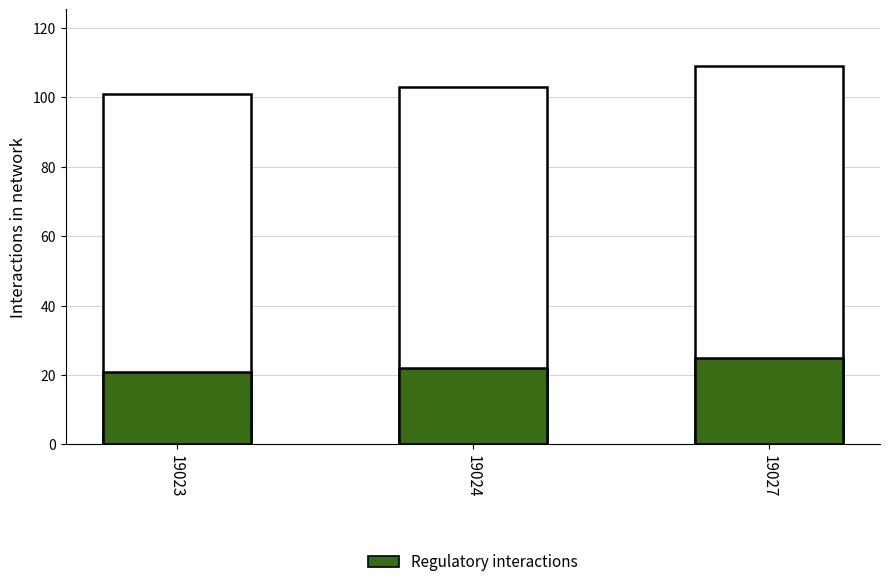

The value of Regulatory interactions at 19024 is 22. True or false?

True